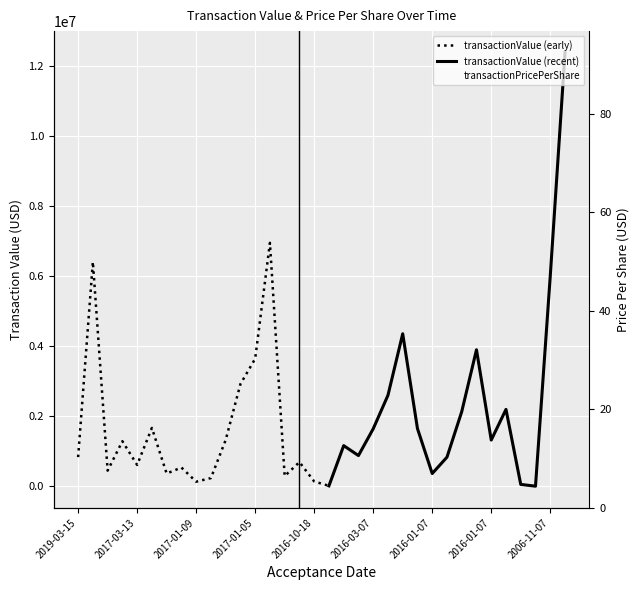

The value at 2016-01-07 is 28.2. True or false?

False